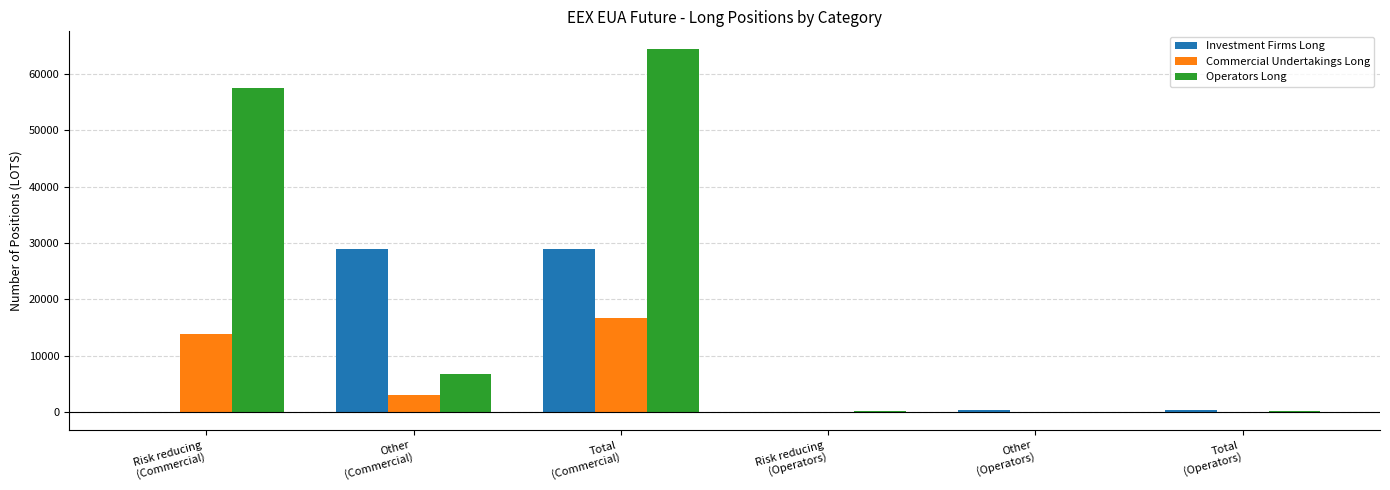

What is the sum of all Investment Firms Long values?

58546